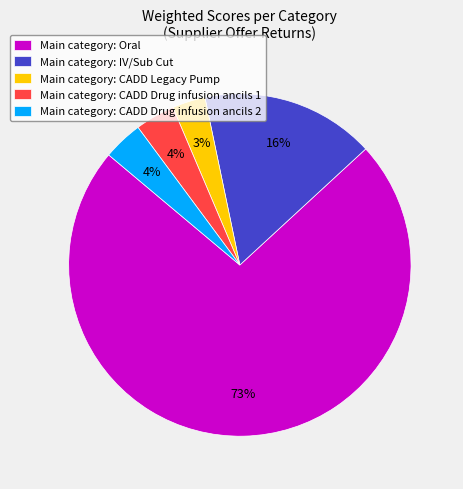

Which category has the smallest portion of the pie?

Main category: CADD Legacy Pump